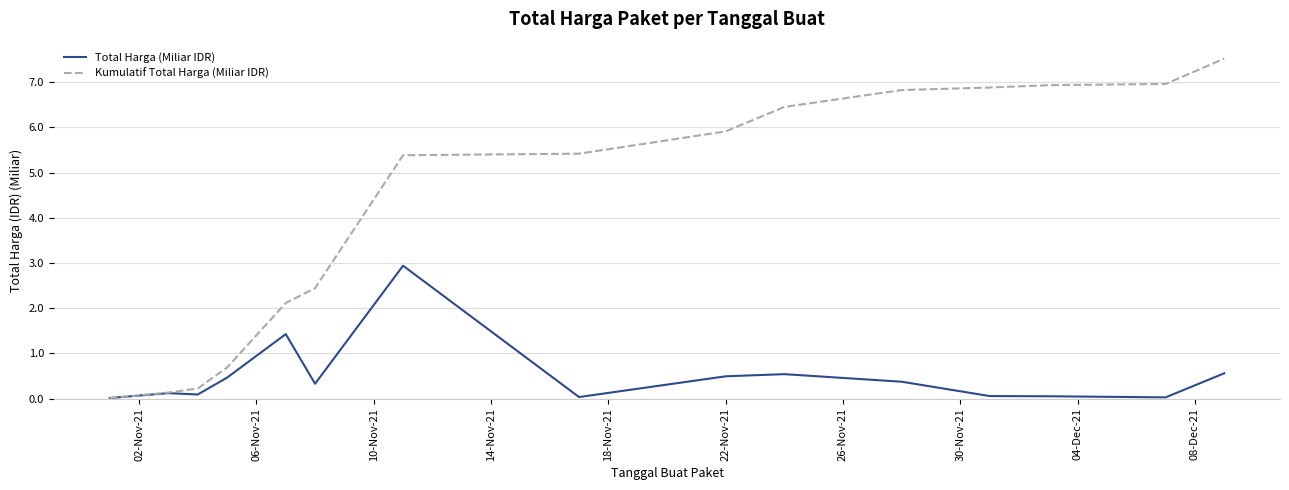

Rank the series by their average value, from lowest to highest.

Total Harga (Miliar IDR), Kumulatif Total Harga (Miliar IDR)